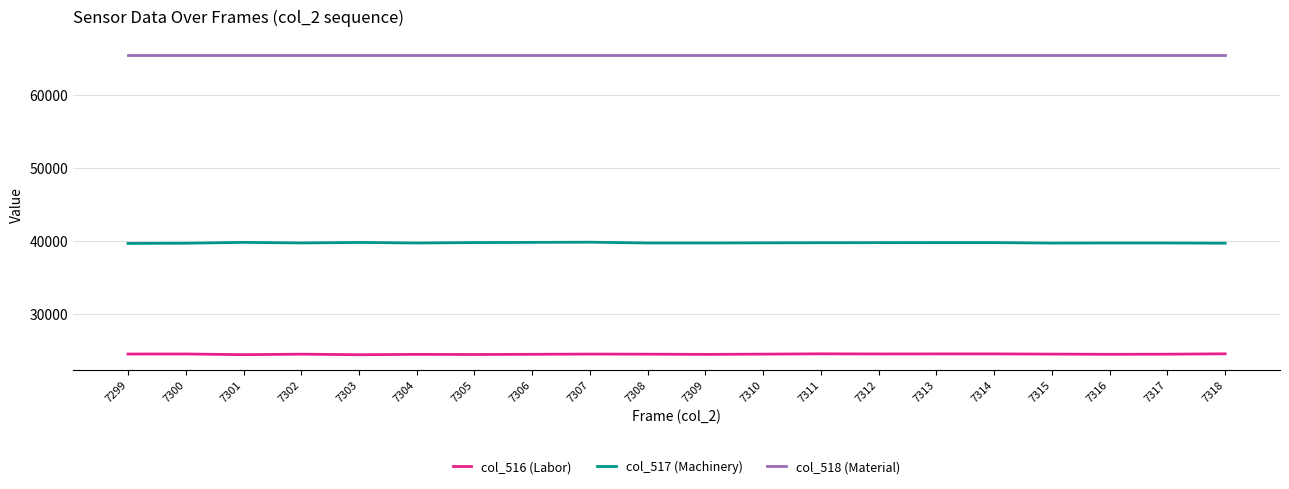

What is the difference between the highest and lowest values at 7314?

40959